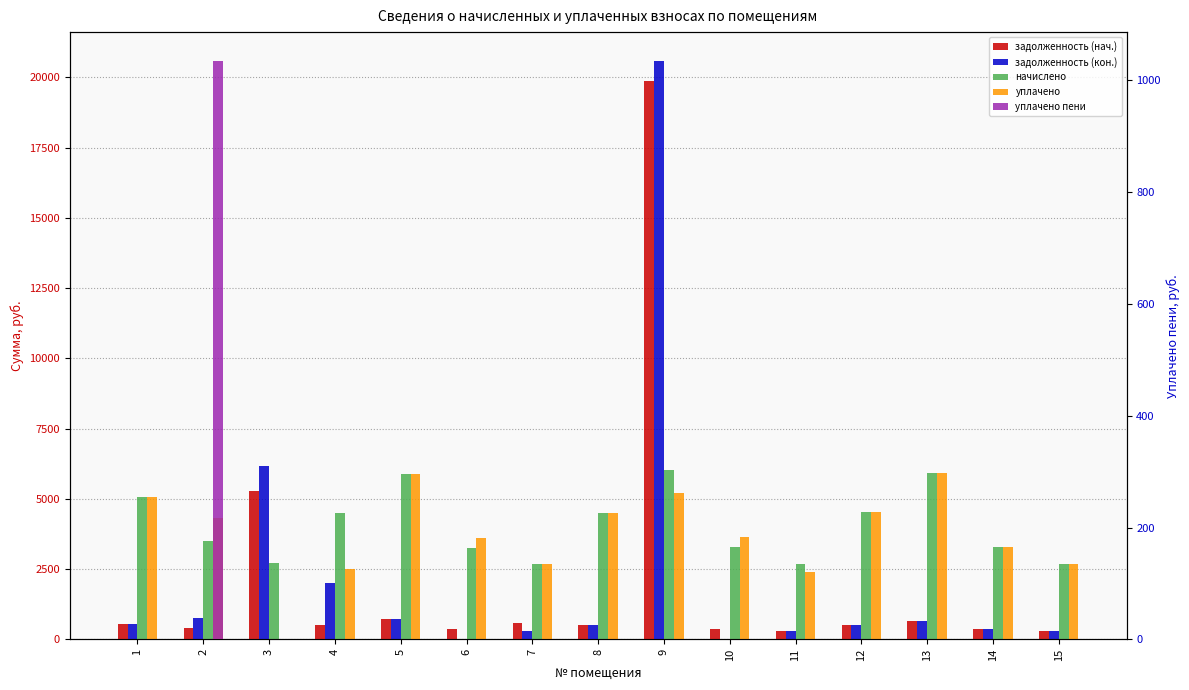

At which label is задолженность (нач.) closest to 10089?

3